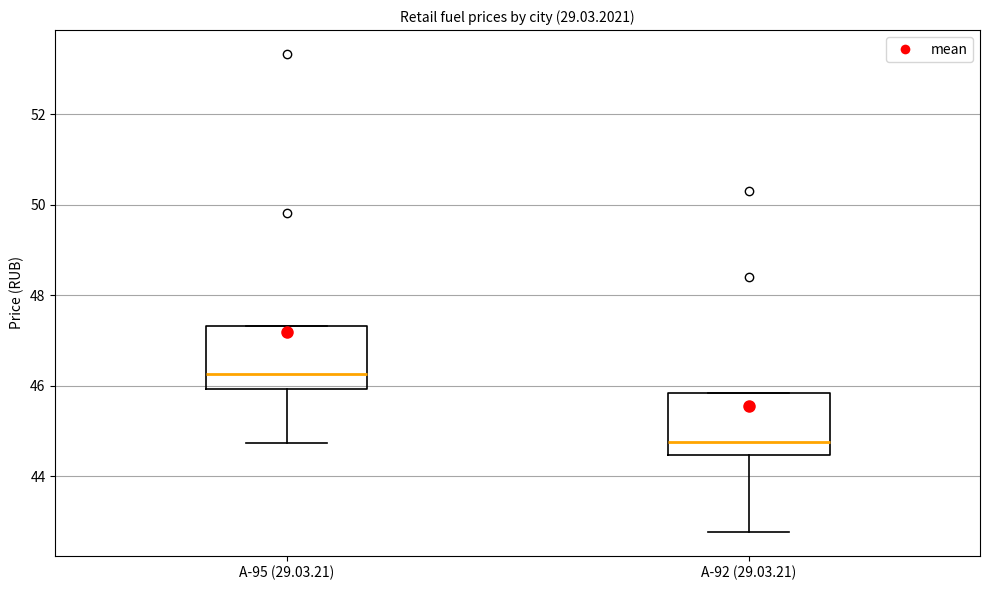

Where is the lower edge of the box for A-92 (29.03.21) on the y-axis? The values are not printed on the chart, so give them approximately, as read against the axis.

44.4